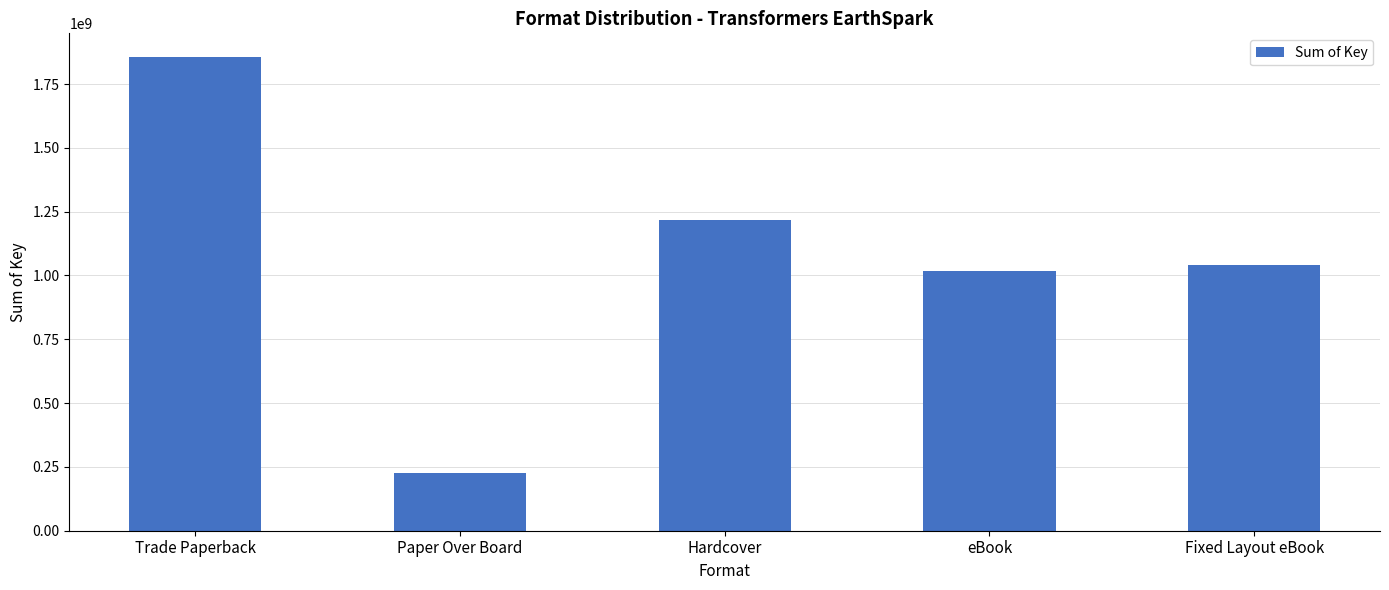

True or false: the data shows 67568763 at Paper Over Board.

False